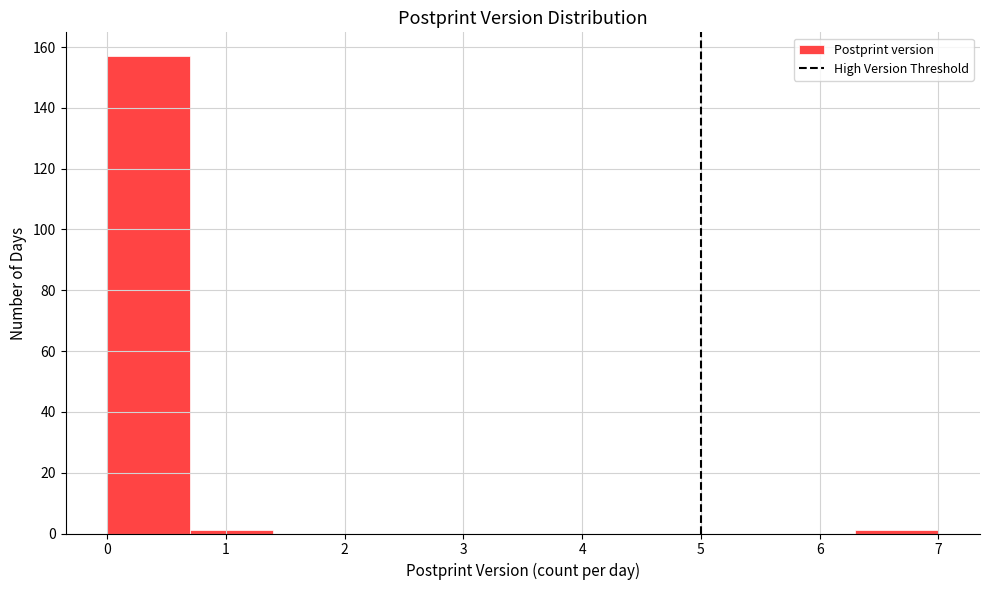

Reading left to right, transcribe this chart: for each bar, give the range it covers on the x-axis and its height. The values are not printed on the chart, so give them approximately, as read against the axis.

0.0 to 0.7: 158
0.7 to 1.4: under 2
1.4 to 2.1: 0
2.1 to 2.8: 0
2.8 to 3.5: 0
3.5 to 4.2: 0
4.2 to 4.9: 0
4.9 to 5.6: 0
5.6 to 6.3: 0
6.3 to 7.0: under 2